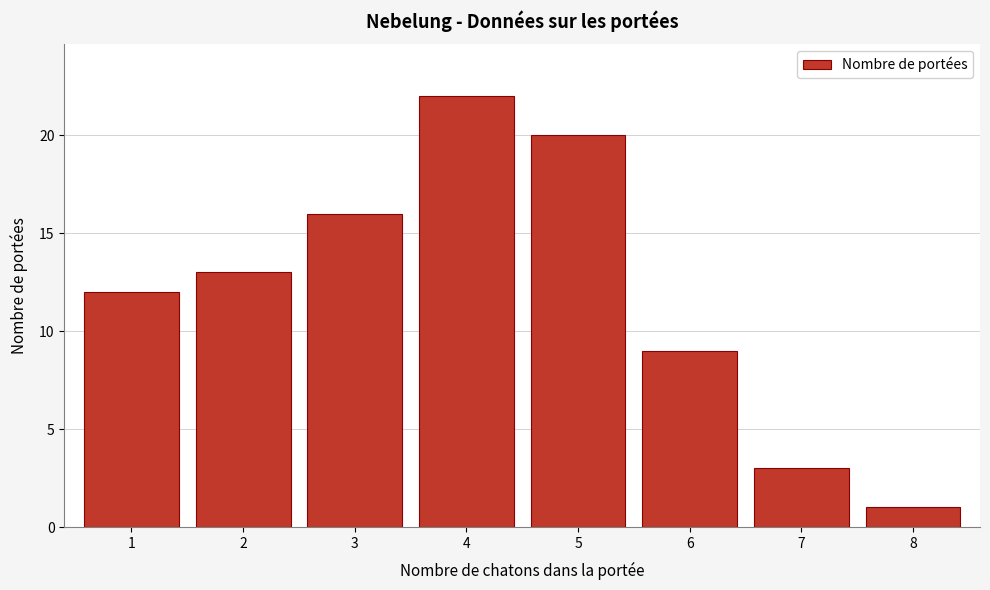

Reading left to right, list all the values displayed in this chart.

12	13	16	22	20	9	3	1